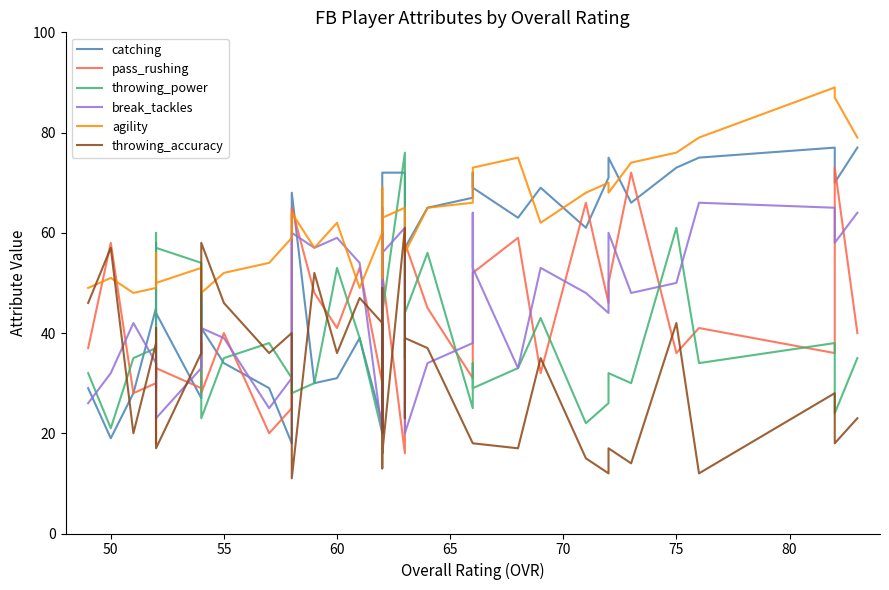

What is the value of the break_tackles point at the 28th from the left?

31